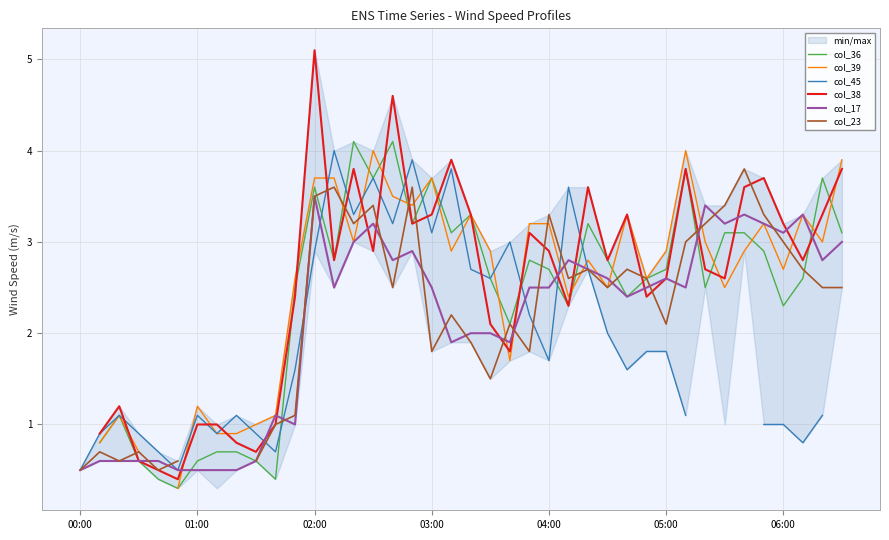

Does the chart have visible grid lines?

Yes